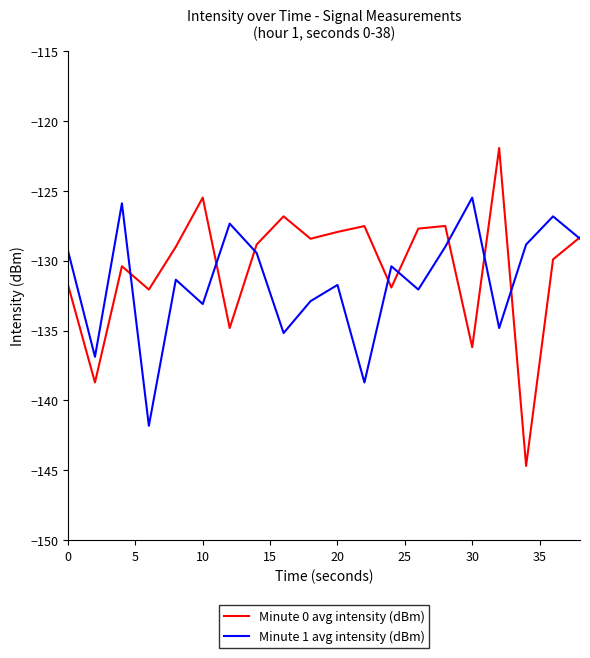

How many values in the Minute 1 avg intensity (dBm) series are below -130?

11